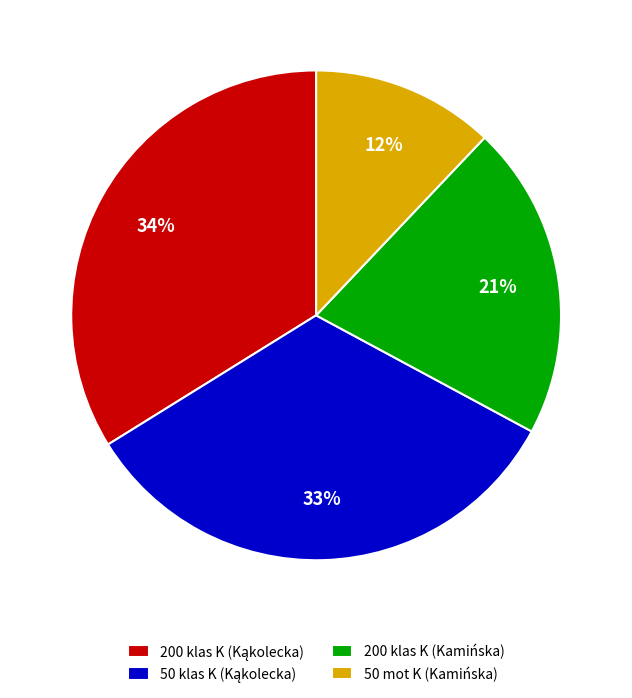

To the nearest percent, what is the average slice percentage?

25%